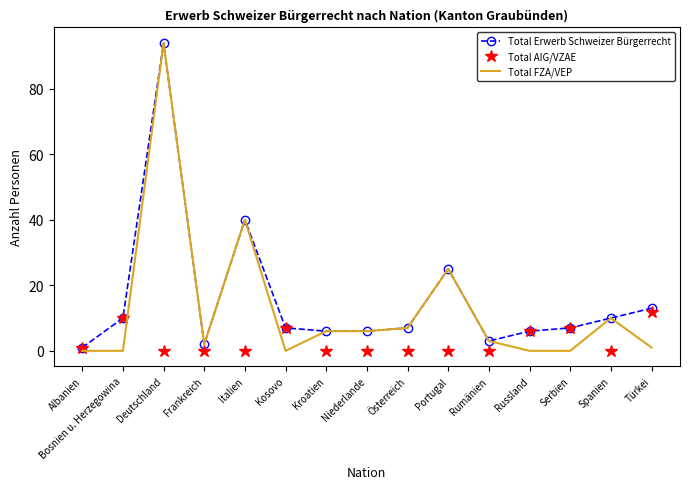

At how many categories does at least one series exceed 84?

1